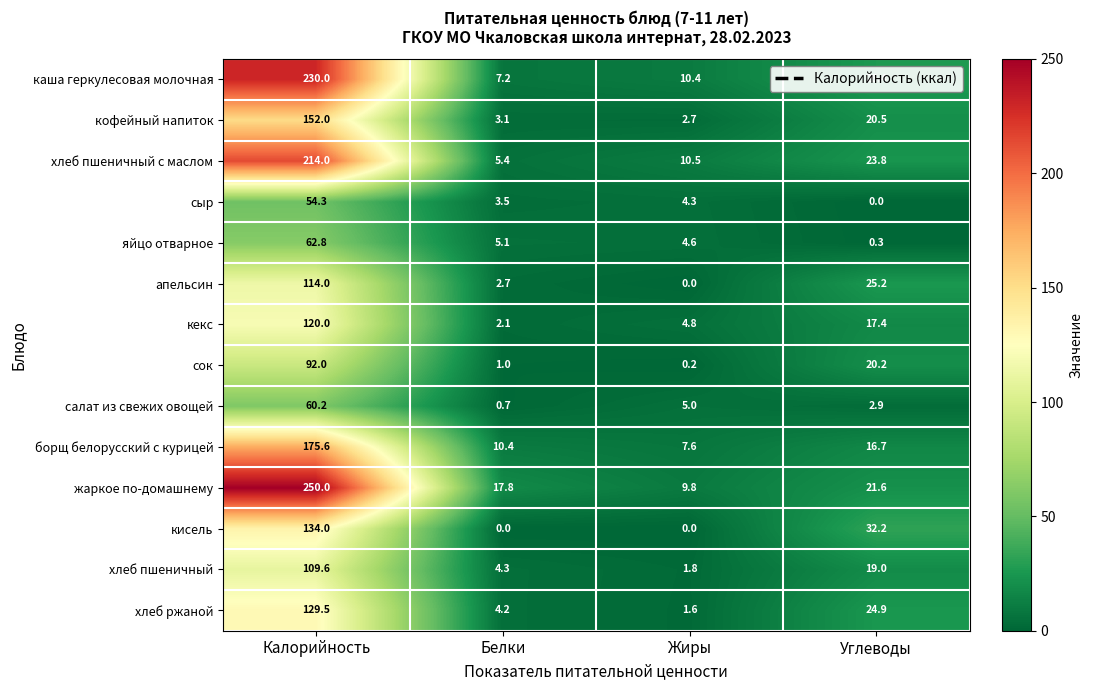

What is the total value across all series at Жиры?

63.3